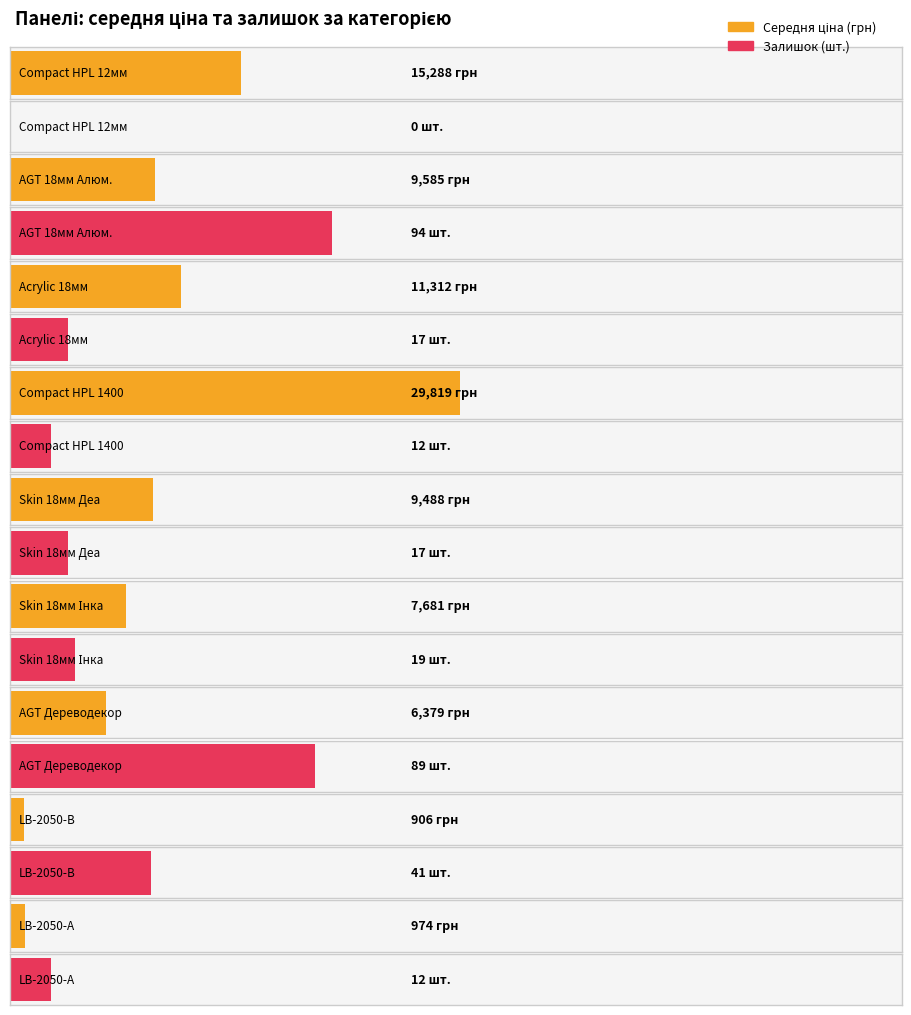

Reading left to right, what are all the values shown in this chart?

Середня ціна: 15288.0	9585.4	11312.5	29819.2	9488.2	7680.9	6378.9	905.9	974.2
Залишок: 0.0	94.0	17.0	12.0	17.0	19.0	89.0	41.0	12.0